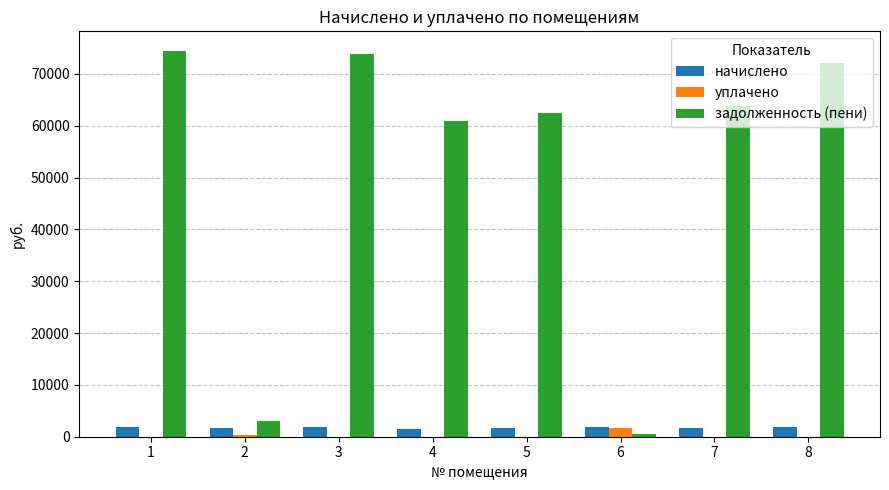

What is the sum of all начислено values?

13984.4